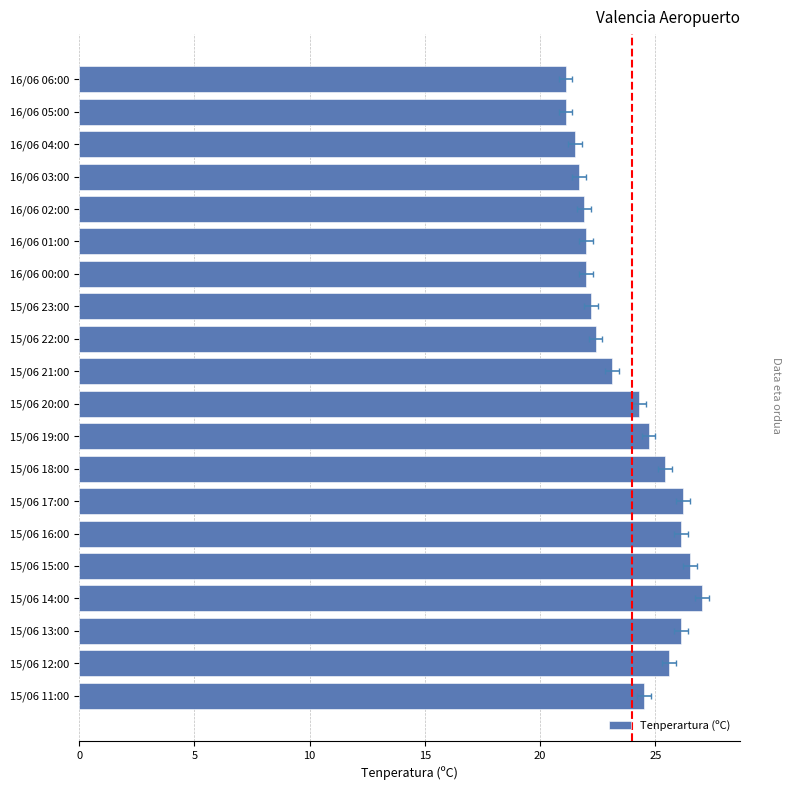

The chart shows a value of 24.7 at 15/06 19:00. True or false?

True